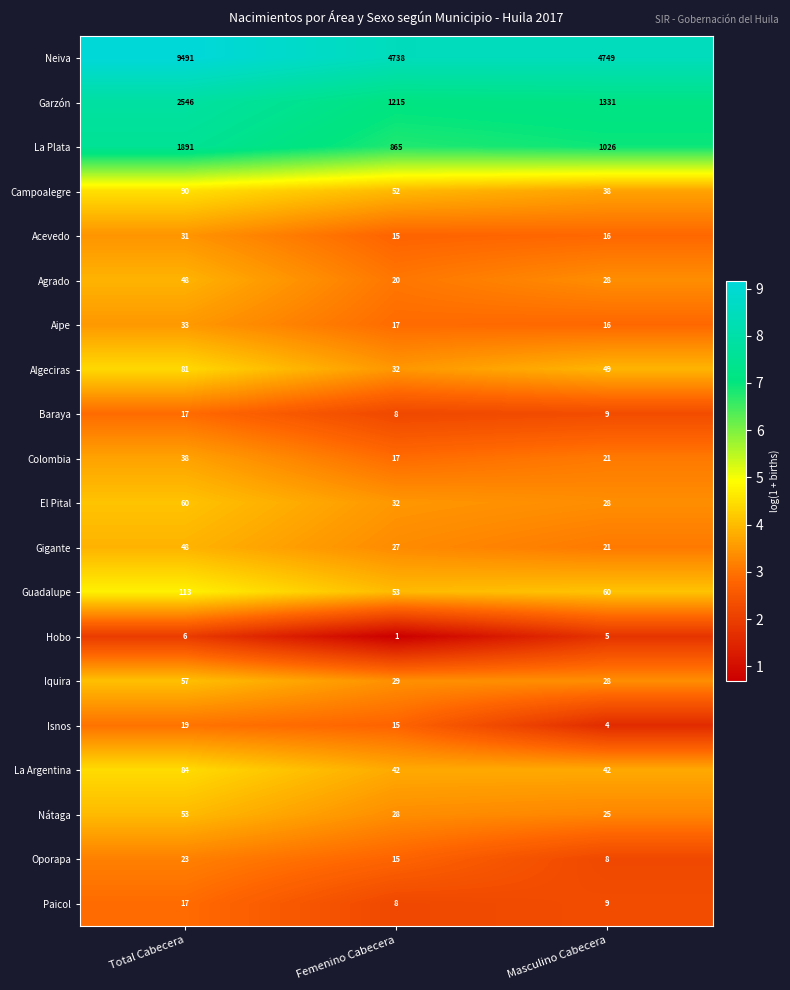

How many data points in Baraya are less than 9?

1